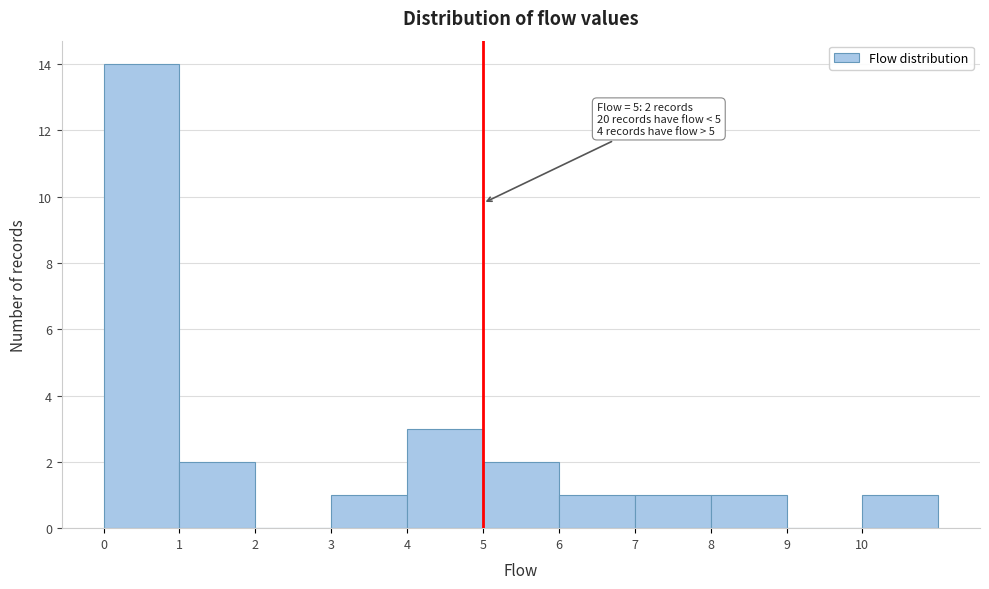

Which range on the x-axis has the tallest bar?

0 to 1